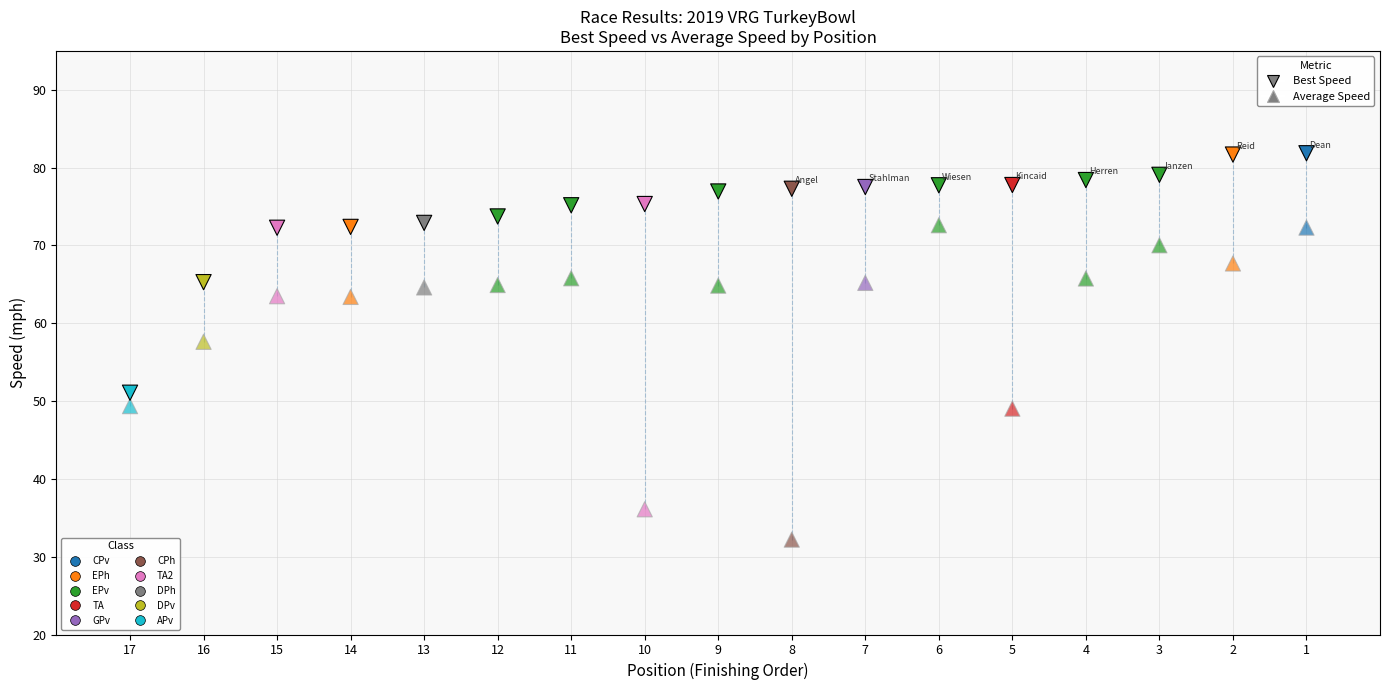

Count the number of points in this scatter plot.

34